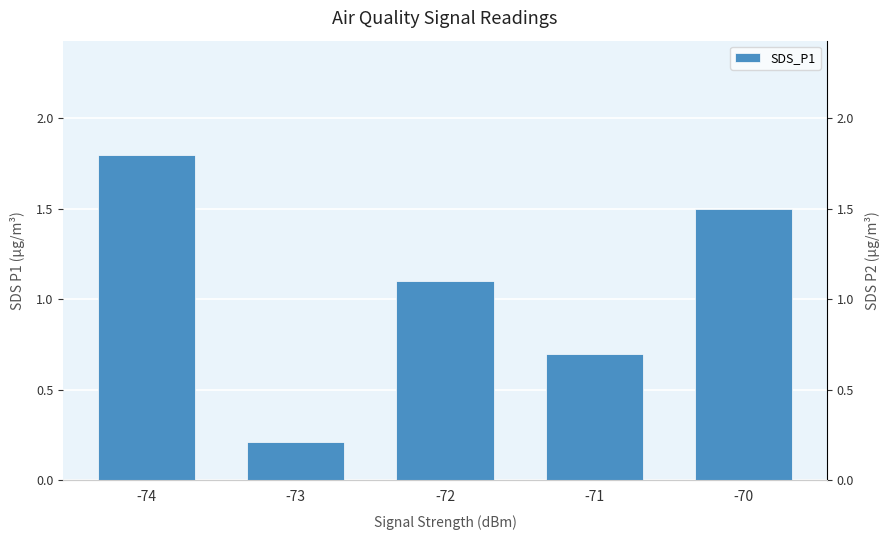

Is it true that SDS_P1 equals 0.1 at -73?

False